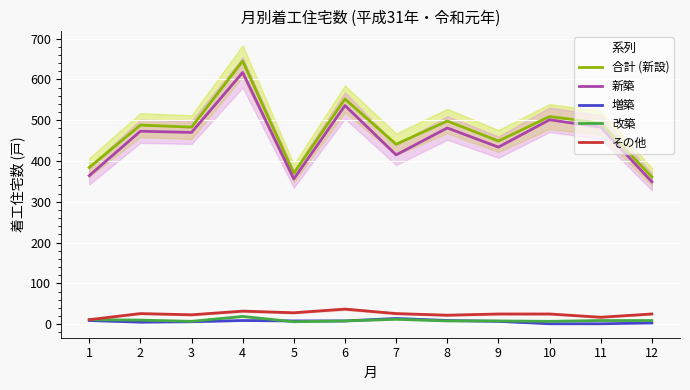

True or false: 改築 and その他 intersect in this chart.

False